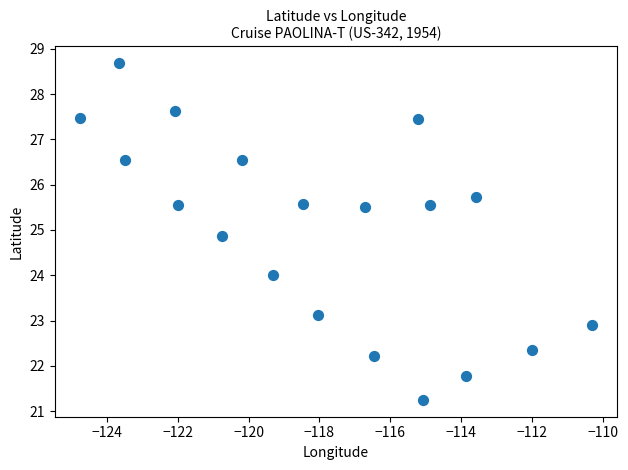

What is the range of X values (max minus min)?

14.4